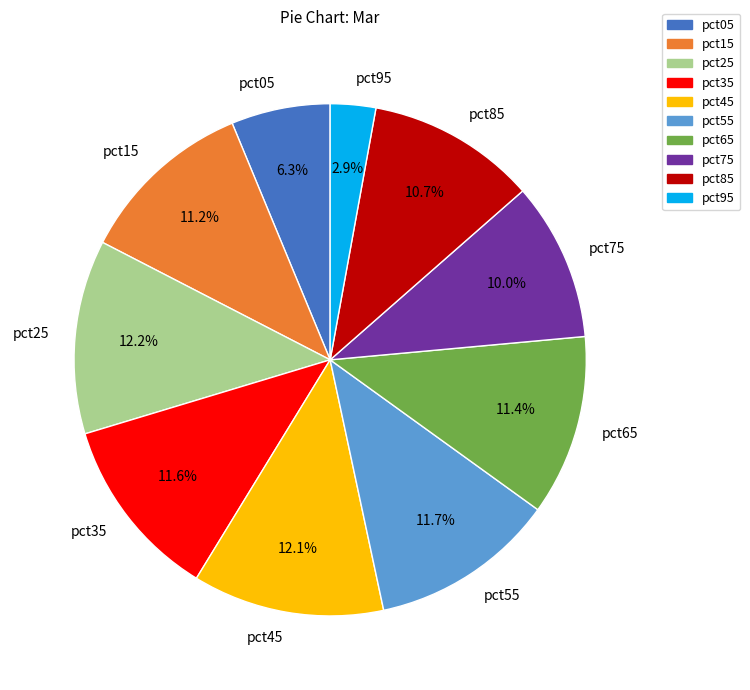

Count the number of slices in the pie.

10